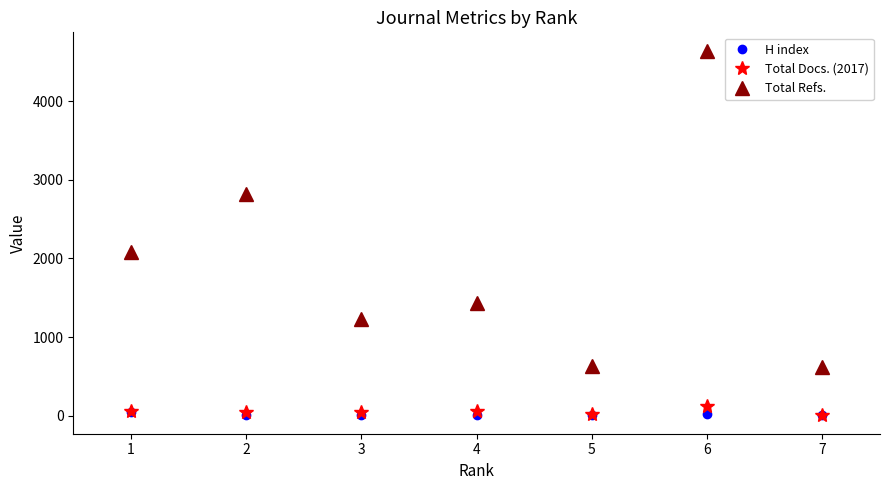

Rank the series at 6 from lowest to highest value.

H index, Total Docs. (2017), Total Refs.